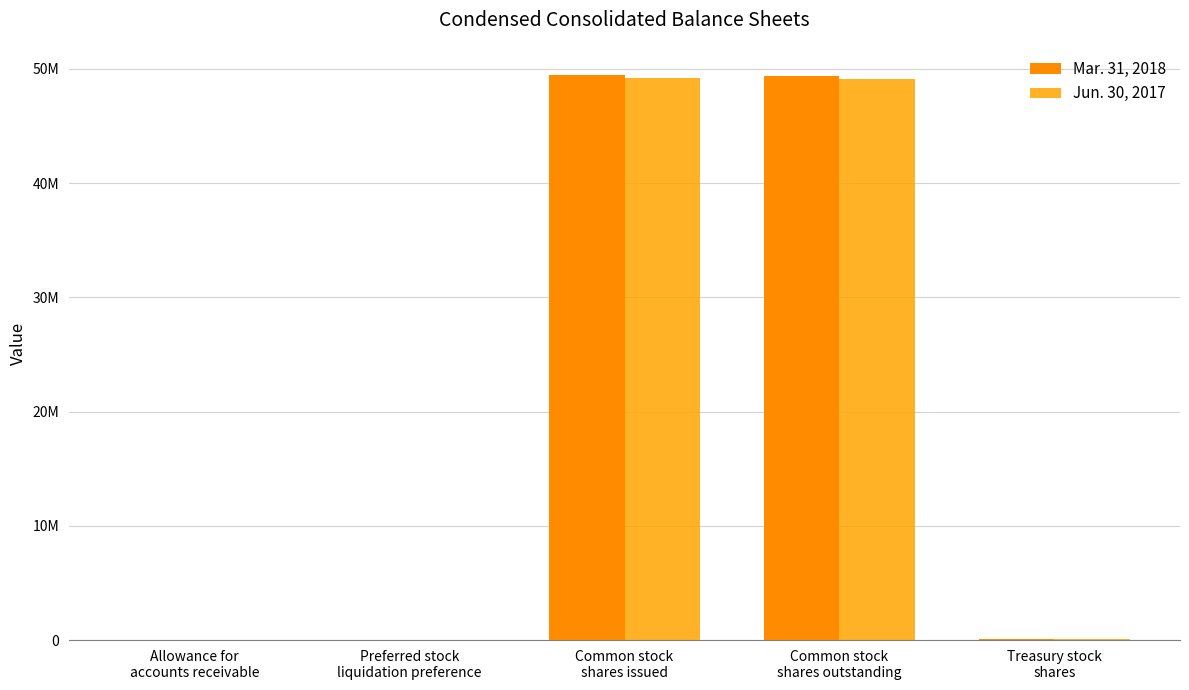

Rank the series at Preferred stock
liquidation preference from highest to lowest value.

Mar. 31, 2018, Jun. 30, 2017